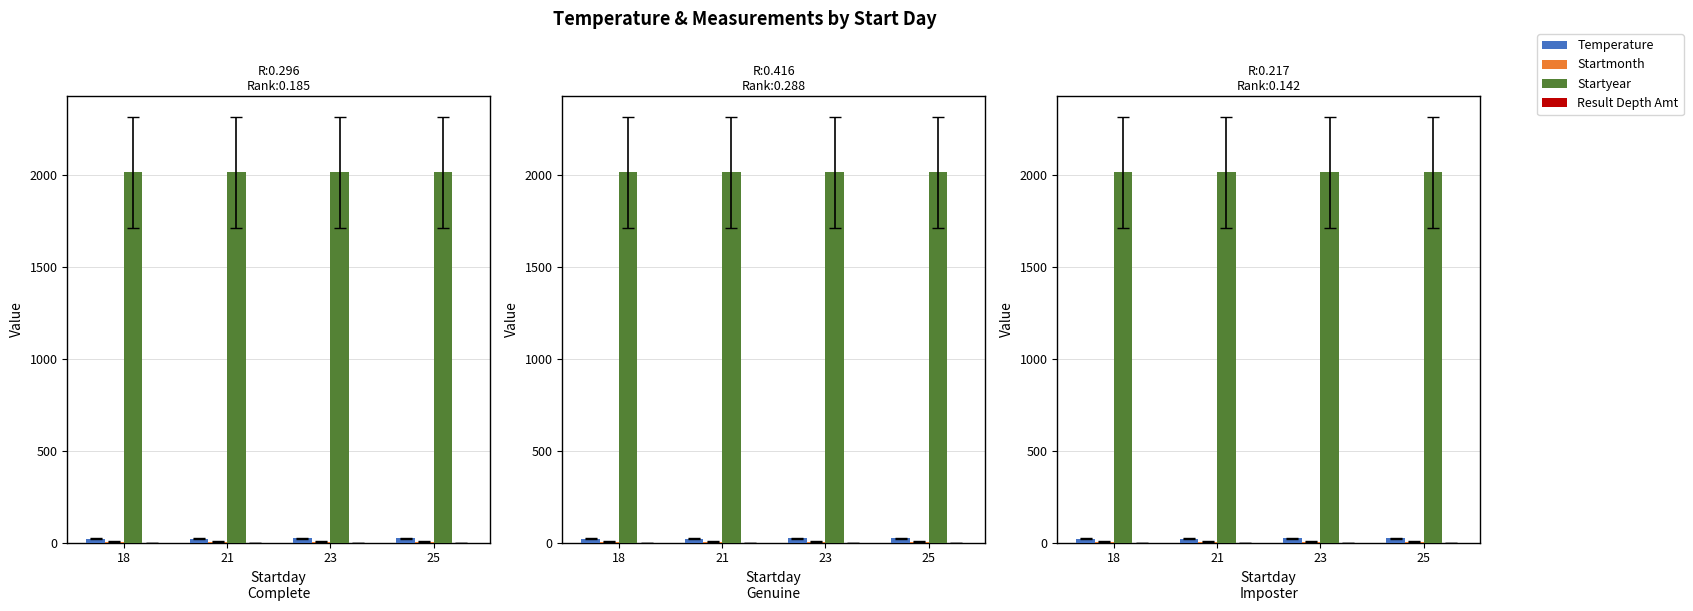

At which category is the sum across all series the highest?

25